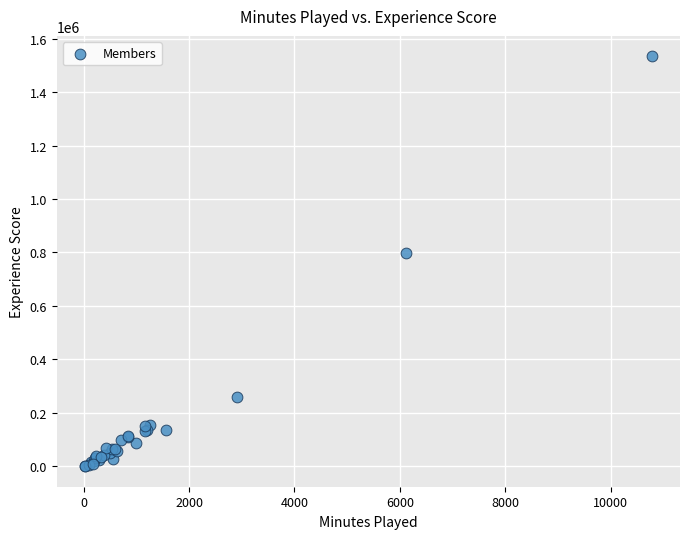

What Y value in the scatter plot is closest to 766841?

797024